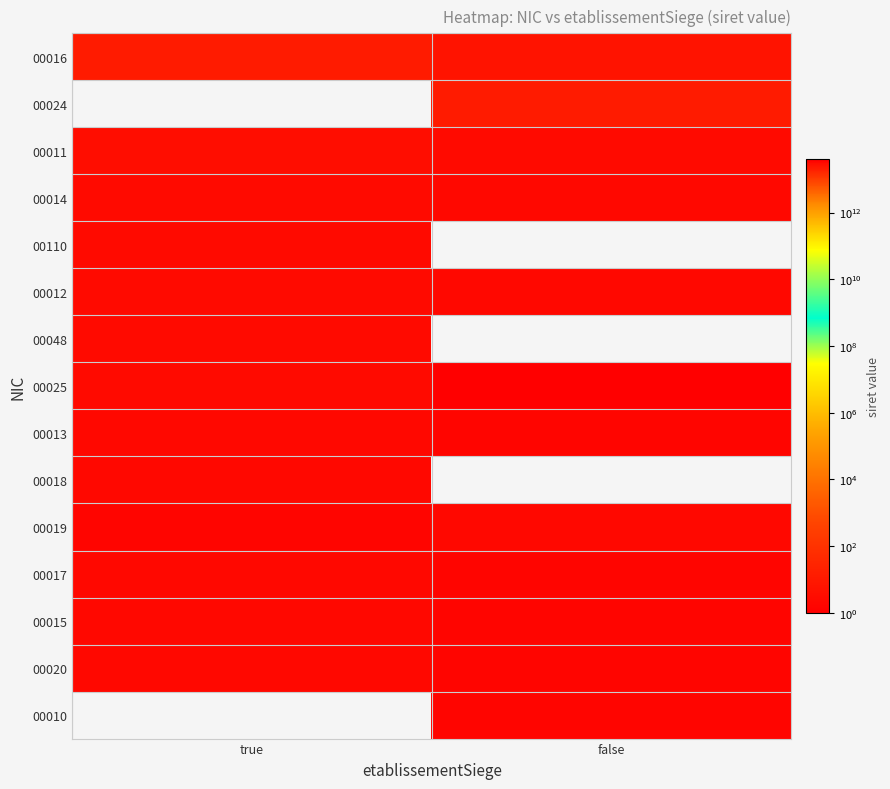

At which category is the sum across all series the highest?

true